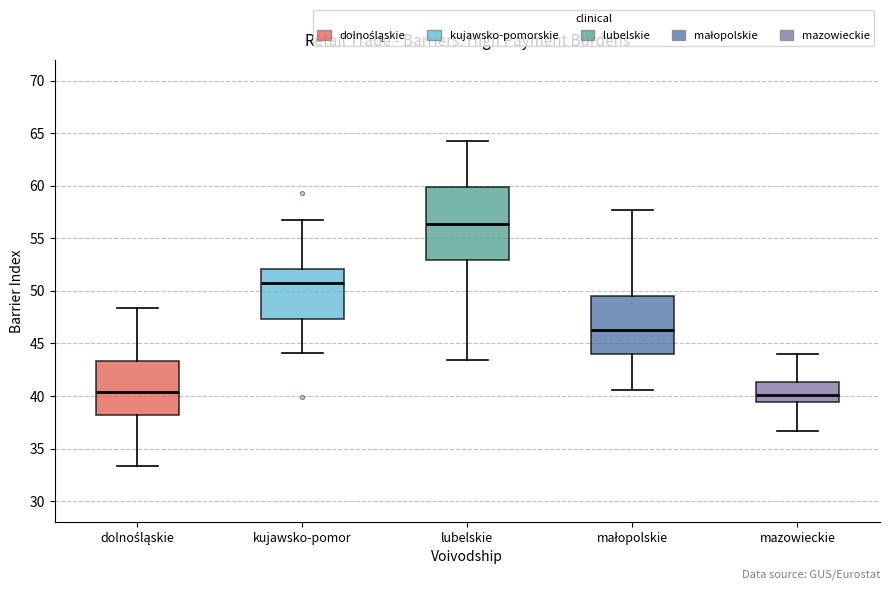

Which box is the tallest, from its lower edge to its upper edge?

lubelskie